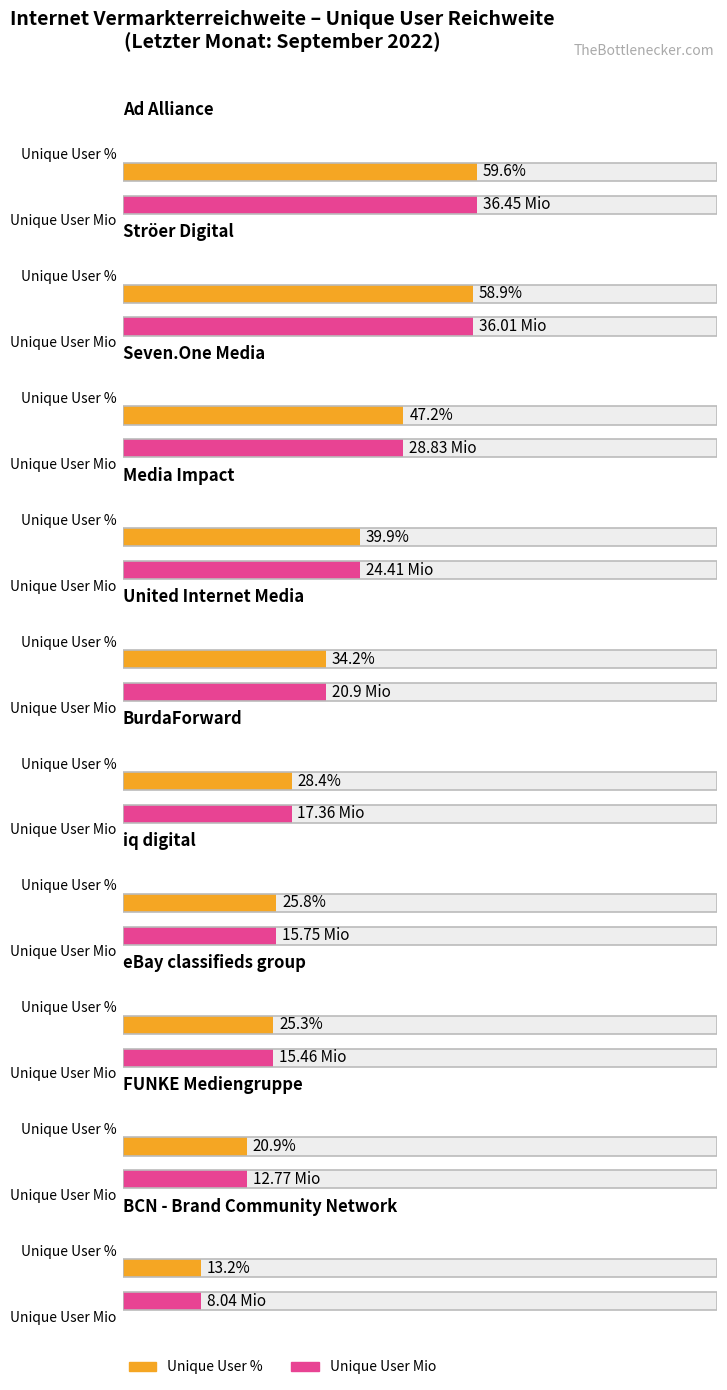

What is the smallest value displayed?

8.0